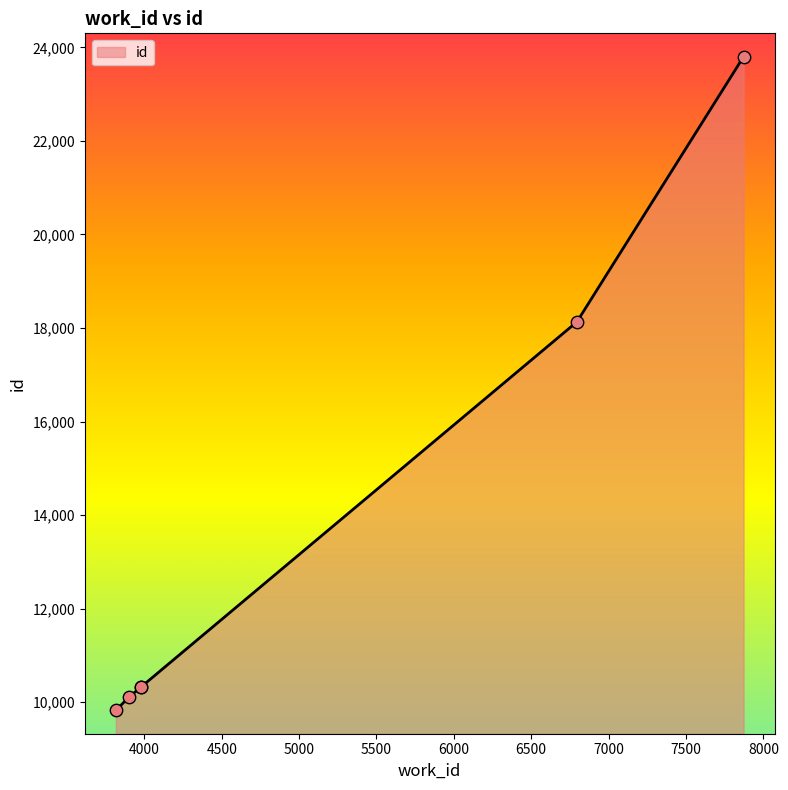

What is the ratio of the value at 3978 to the value at 7872?

0.4